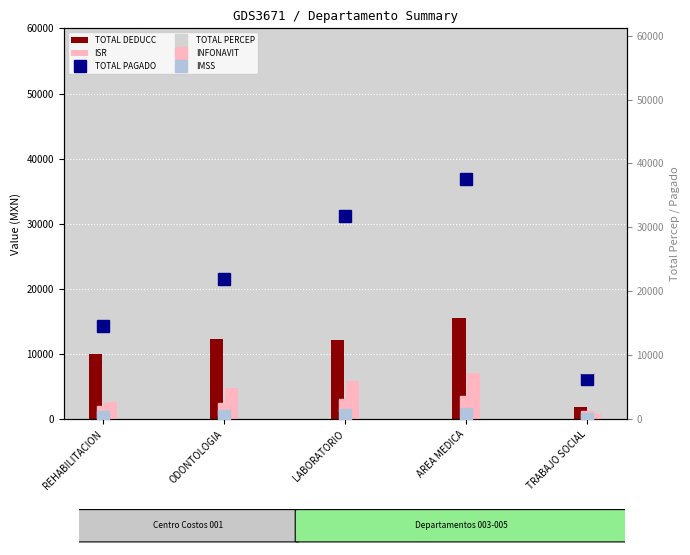

What is the total value across all series at LABORATORIO?

96886.8